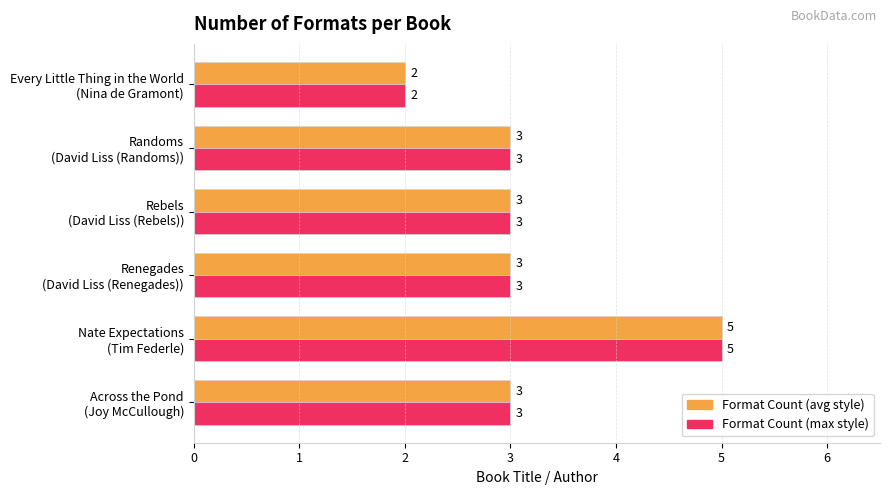

What is the maximum value shown in the chart?

5